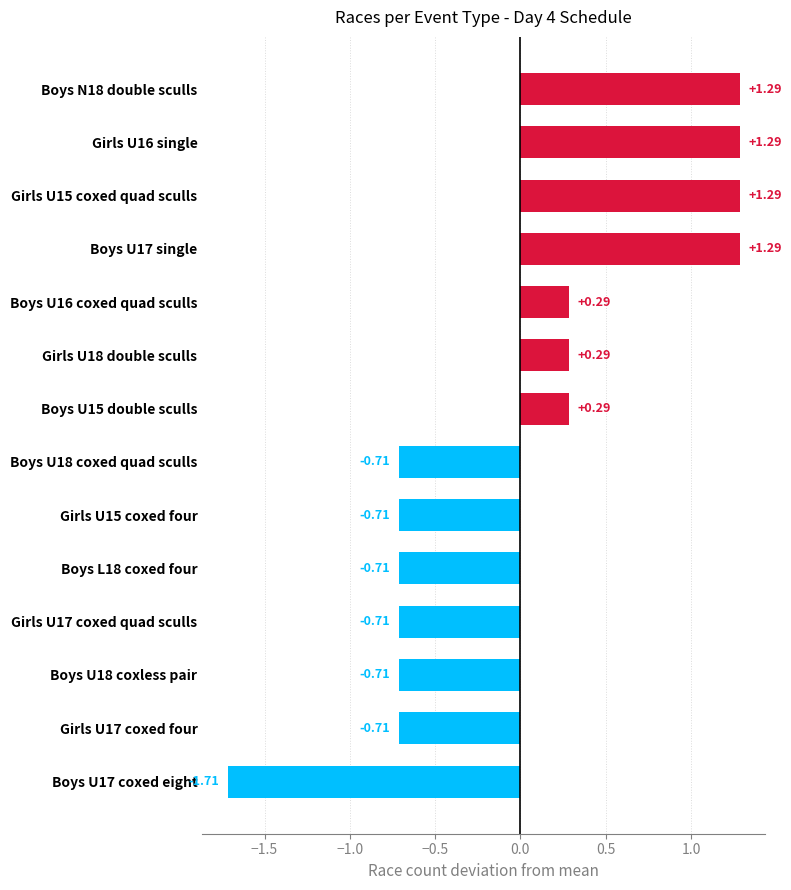

What is the sum of the values at Girls U18 double sculls and Boys U17 coxed eight?

-1.4